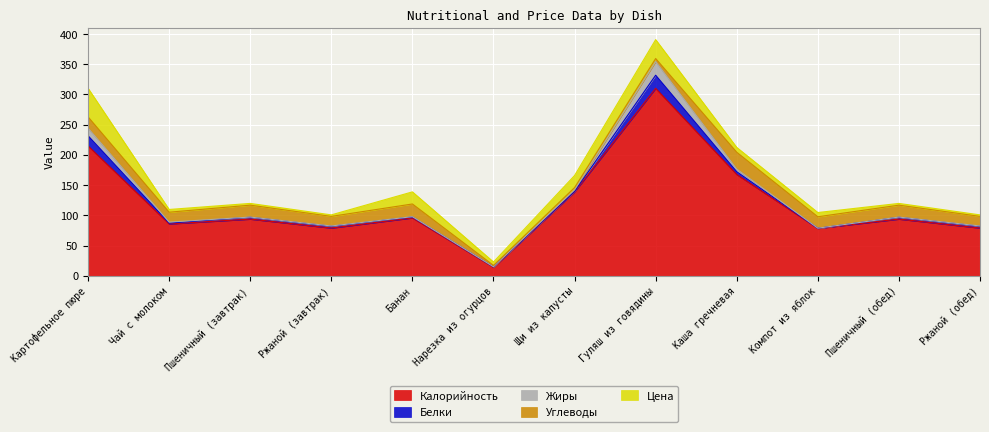

What is the sum of all Жиры values?

45.9